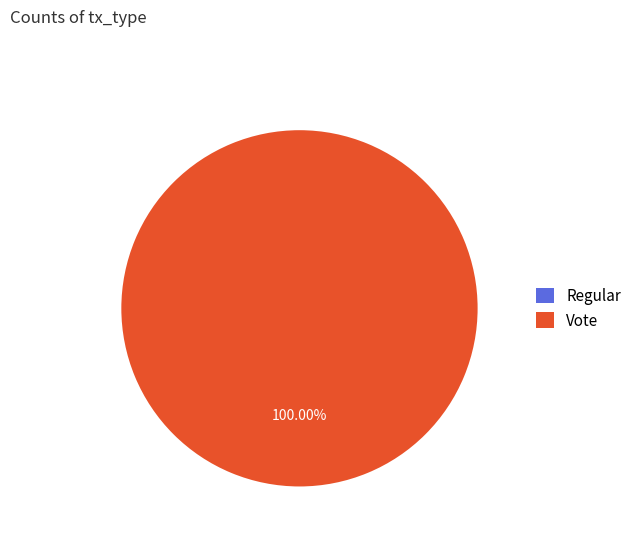

What is the majority slice?

Vote